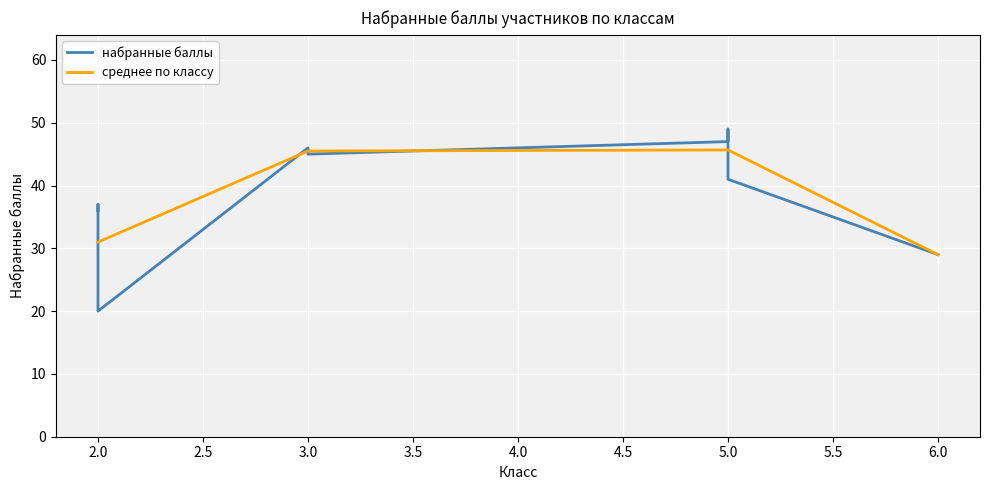

What is the difference between the maximum and minimum values?

29